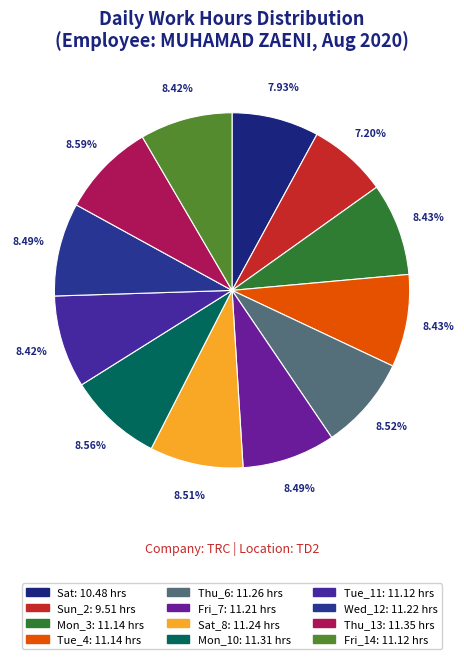

How many slices are in this pie chart?

12